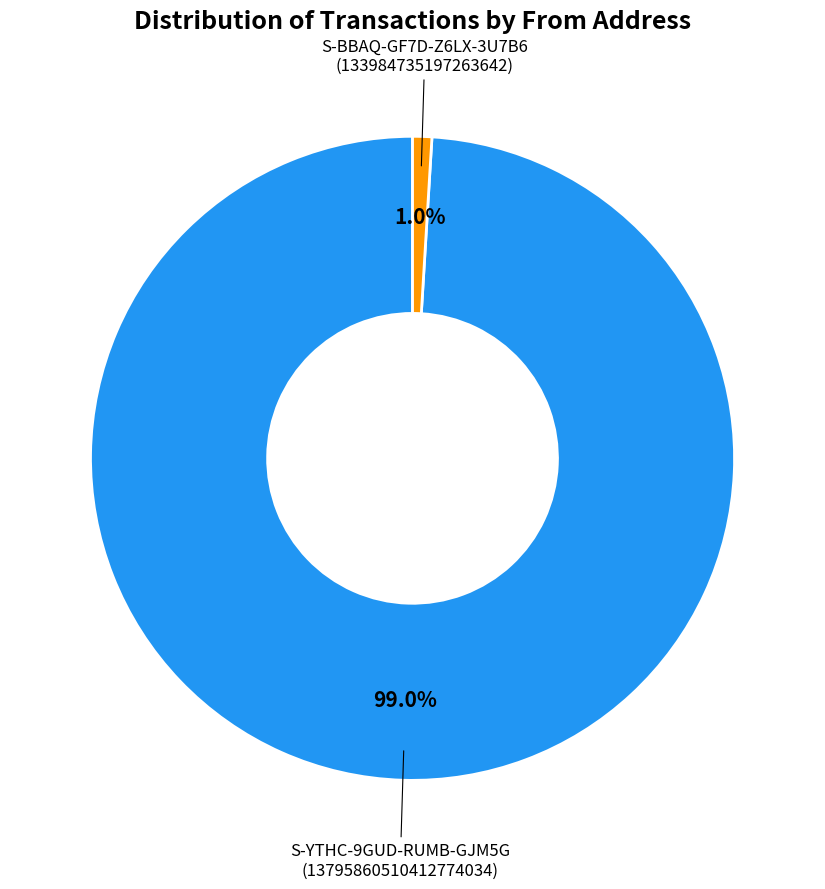

Is there a majority slice in this chart?

Yes